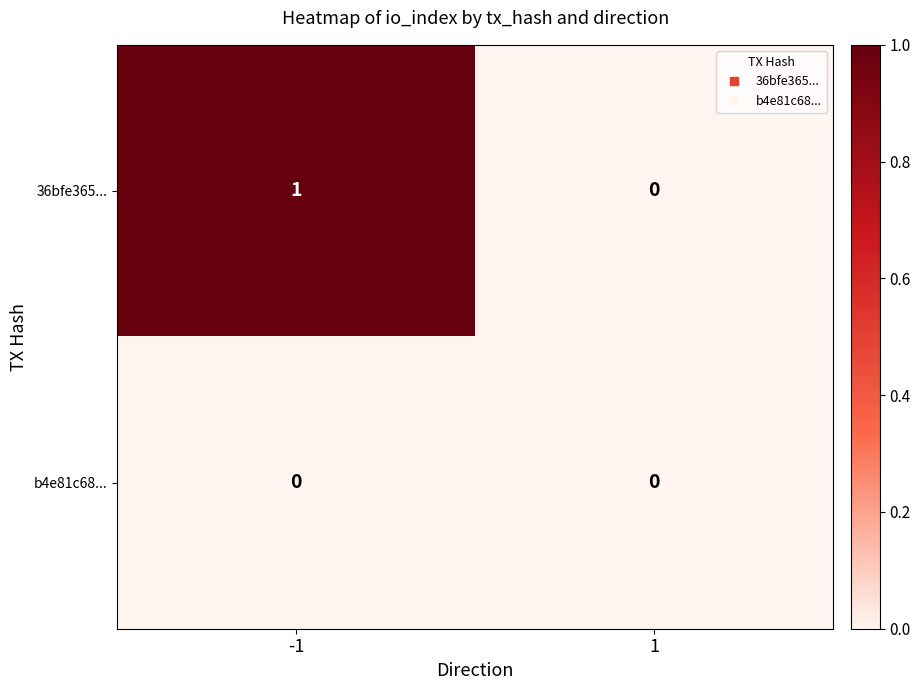

List the series in order of their overall mean, lowest first.

b4e81c68..., 36bfe365...